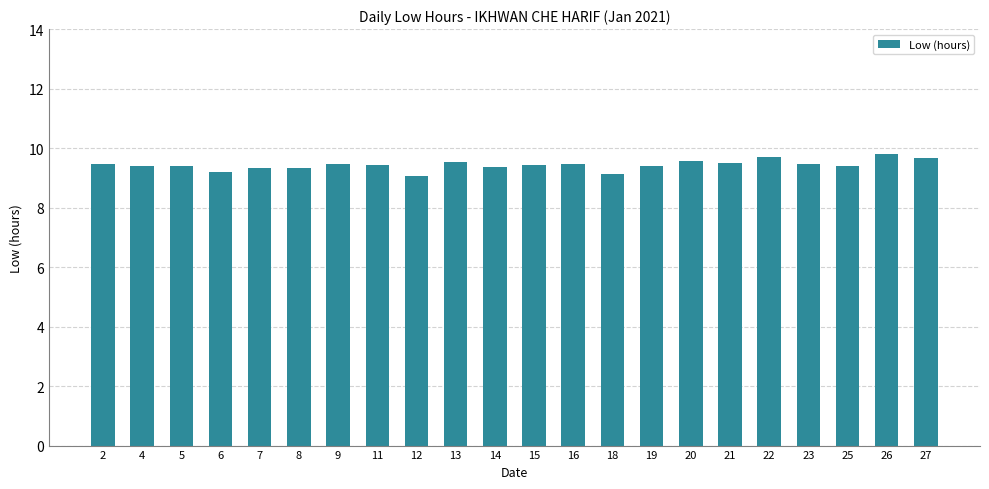

How many bars are there in total?

22